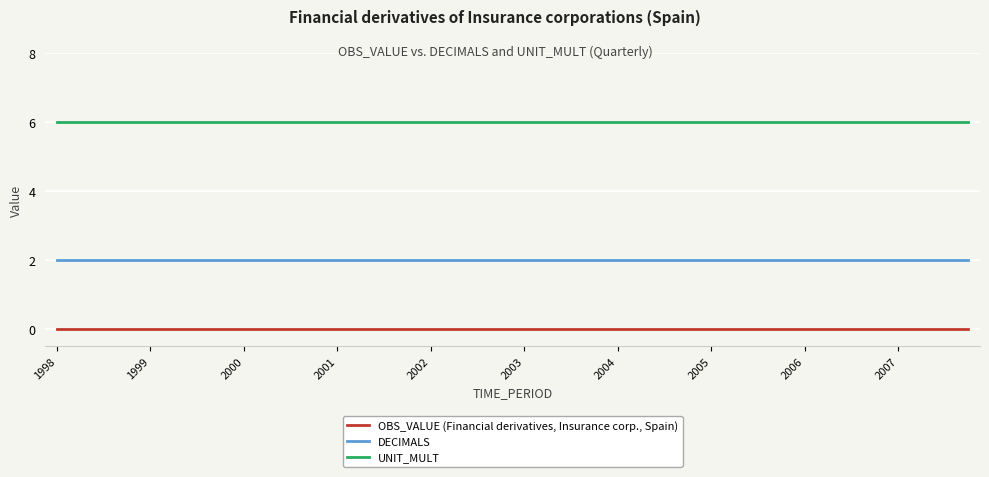

True or false: UNIT_MULT and OBS_VALUE (Financial derivatives, Insurance corp., Spain) cross at least once.

False